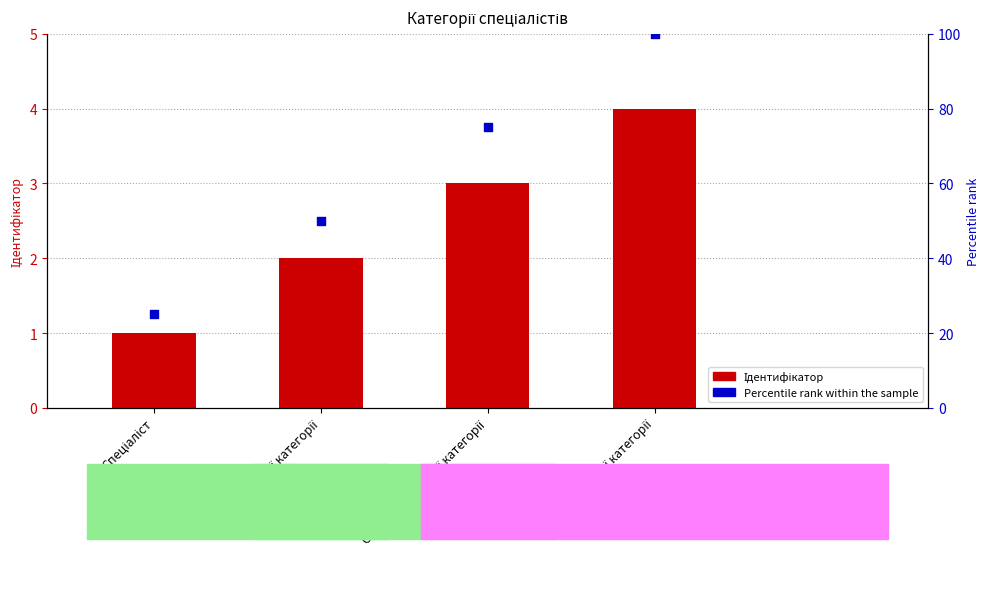

Which series contains the highest Y value?

Percentile rank within the sample